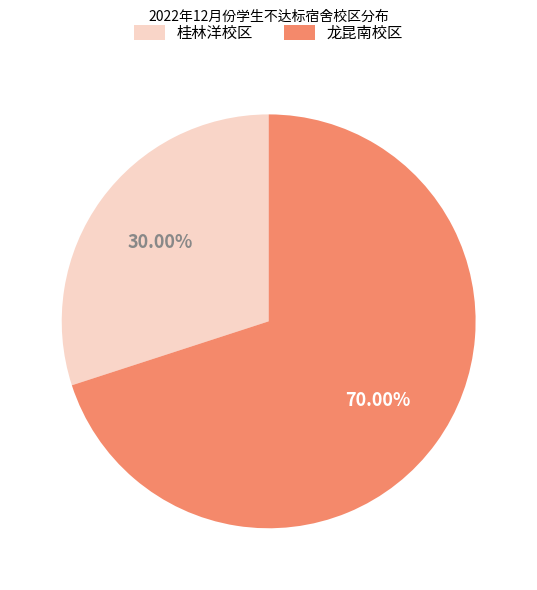

Which slice represents more than half of the pie?

龙昆南校区